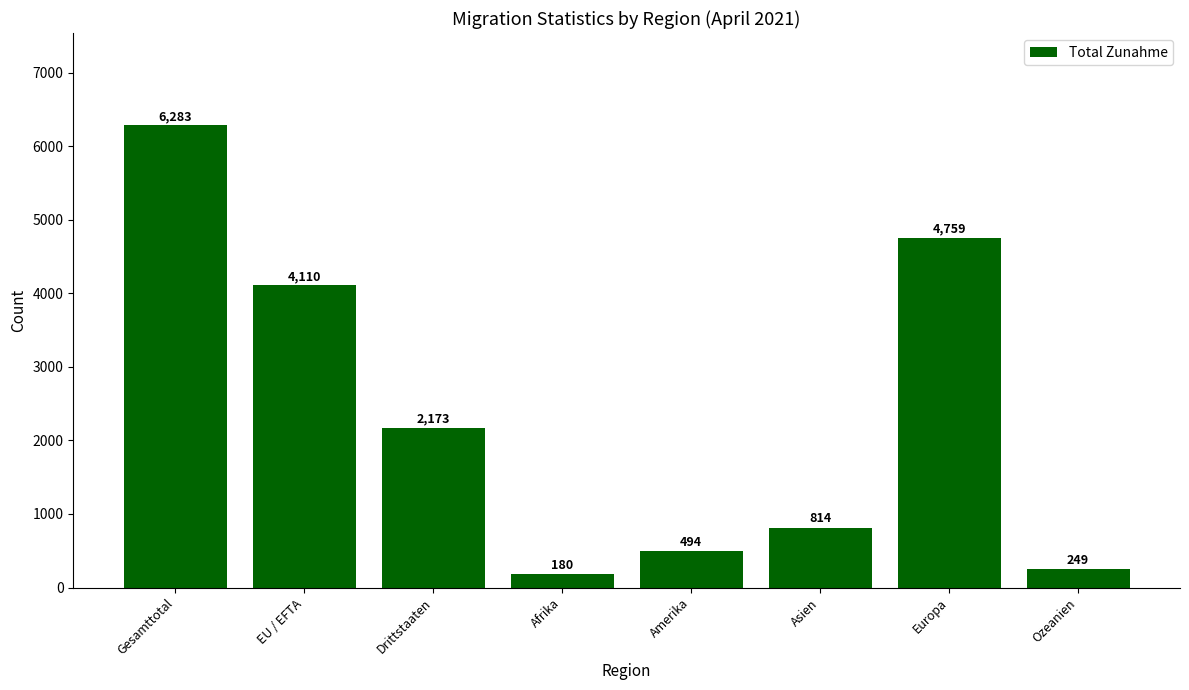

The value at Drittstaaten is 2975. True or false?

False